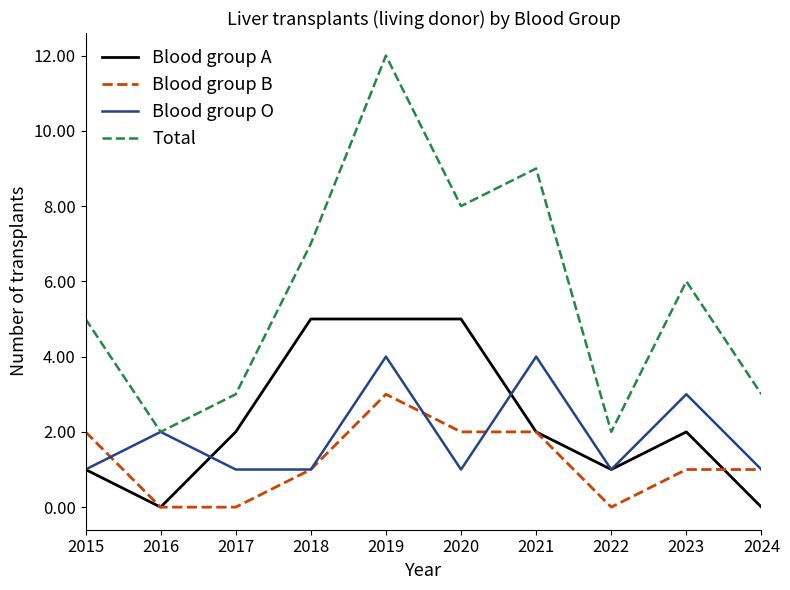

What is the spread (max minus min) of values at 2021?

7